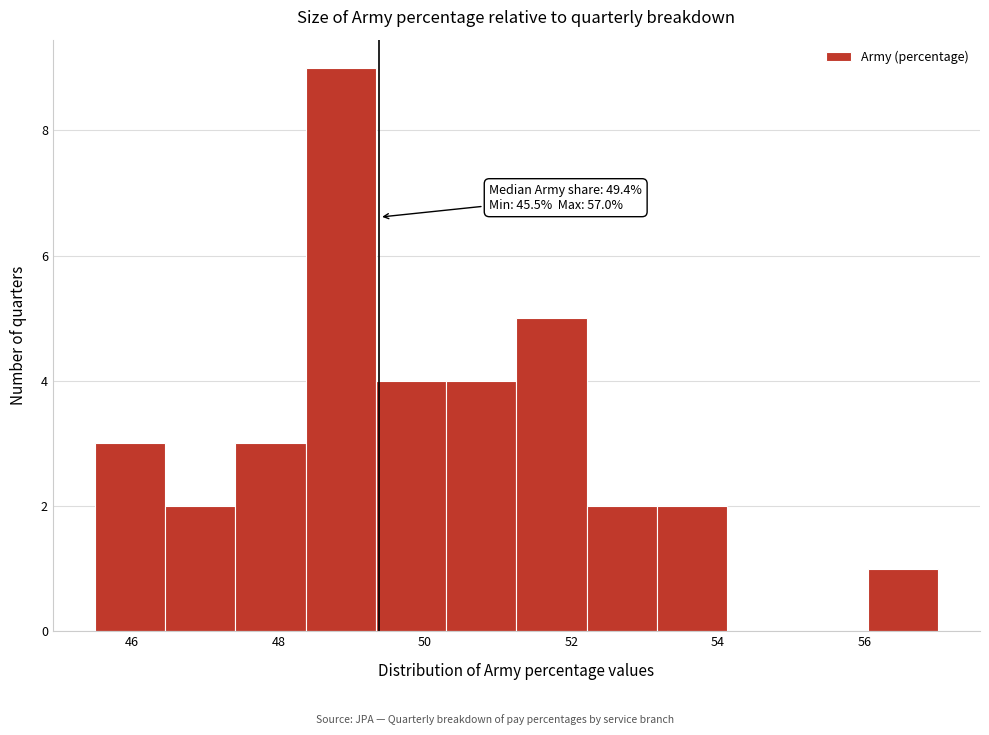

Over which range of the x-axis is the bar tallest?

48.4 to 49.4